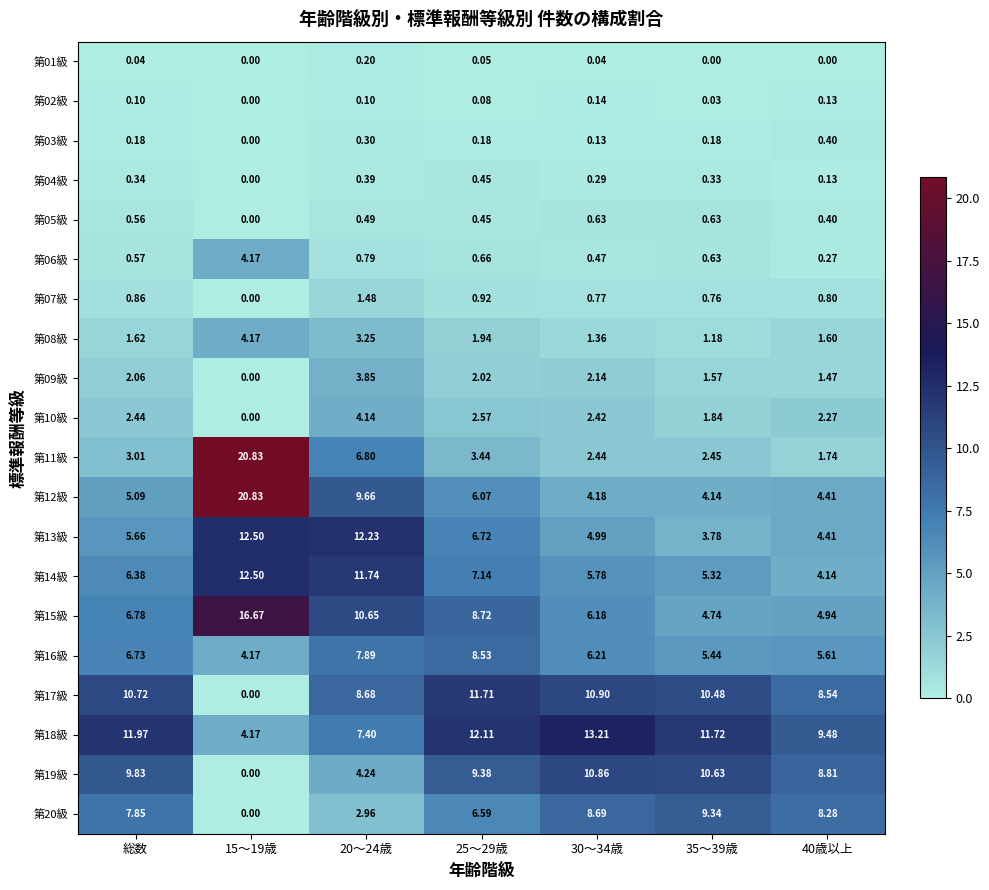

Where does the 第10級 series first go above 2?

総数